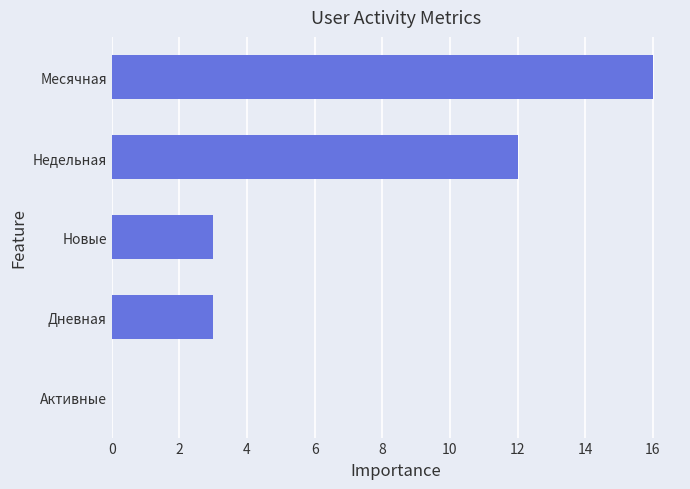

Is it true that the value at Недельная is 21?

False